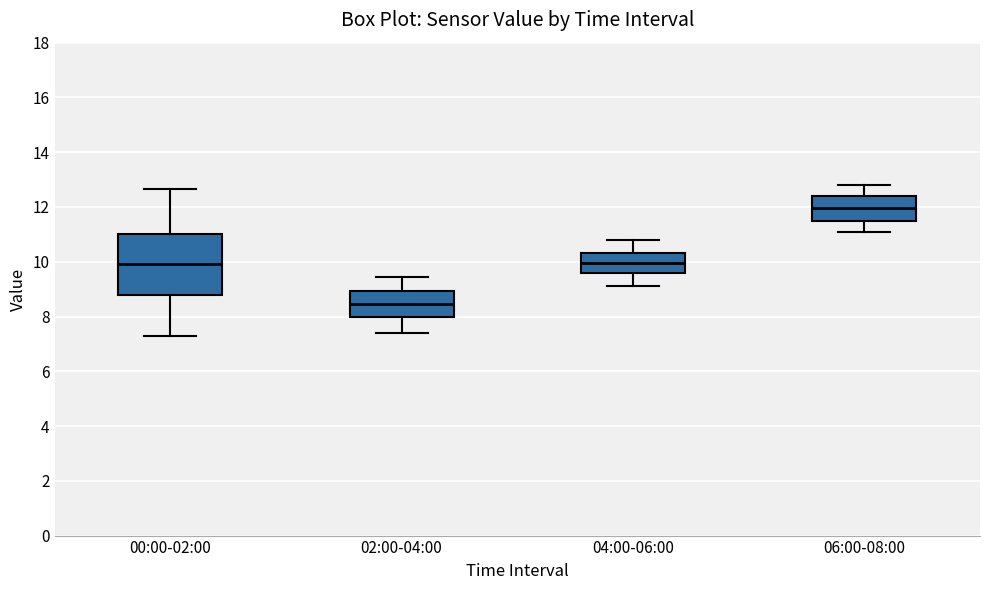

Reading left to right, transcribe this box plot: for each box, give where its median line is, the range the box spans, and where its two whiskers end, as read against the y-axis. The values are not printed on the chart, so give them approximately, as read against the axis.

00:00-02:00: median 10.0, box 8.8 to 11.0, whiskers 7.2 to 12.6
02:00-04:00: median 8.4, box 8.0 to 9.0, whiskers 7.4 to 9.4
04:00-06:00: median 10.0, box 9.6 to 10.4, whiskers 9.2 to 10.8
06:00-08:00: median 12.0, box 11.6 to 12.4, whiskers 11.2 to 12.8